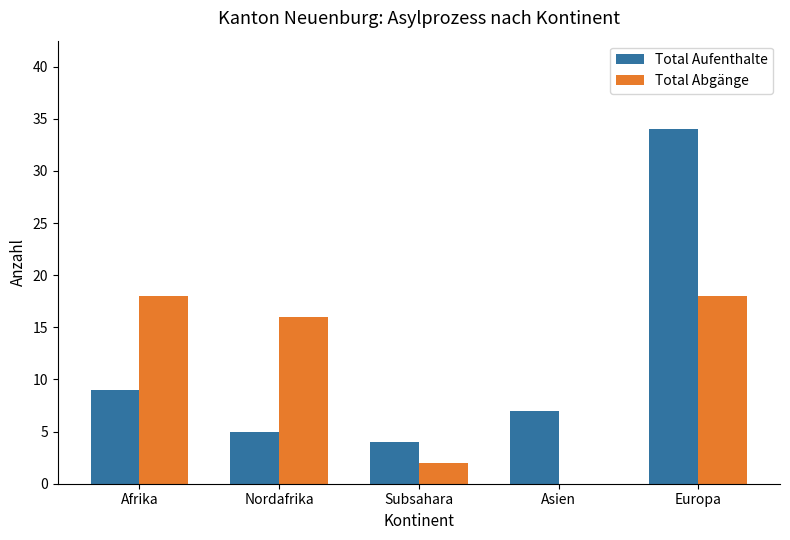

At which category does the chart reach its peak across all series?

Europa